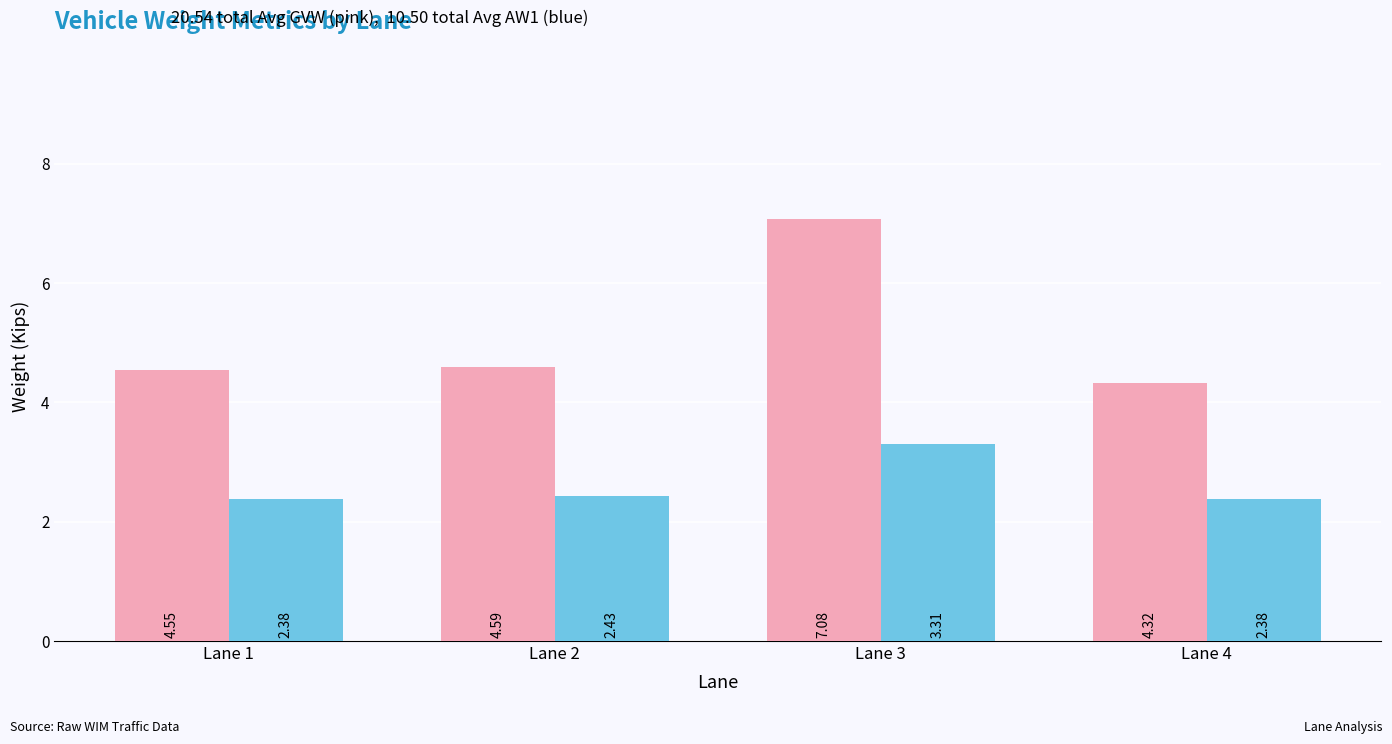

At which category is the sum across all series the highest?

Lane 3